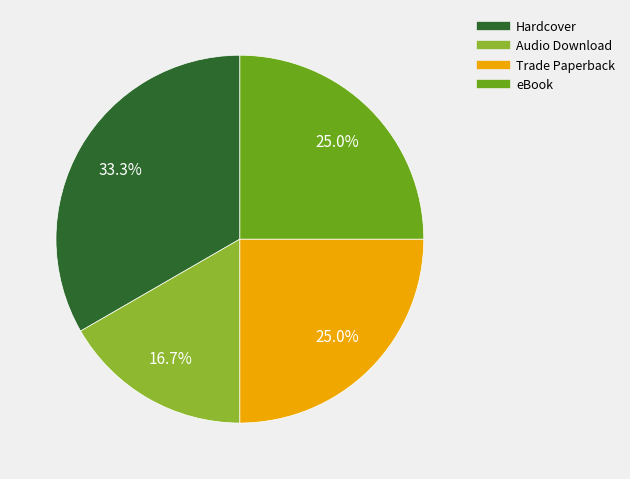

True or false: Trade Paperback accounts for 19% of the total.

False